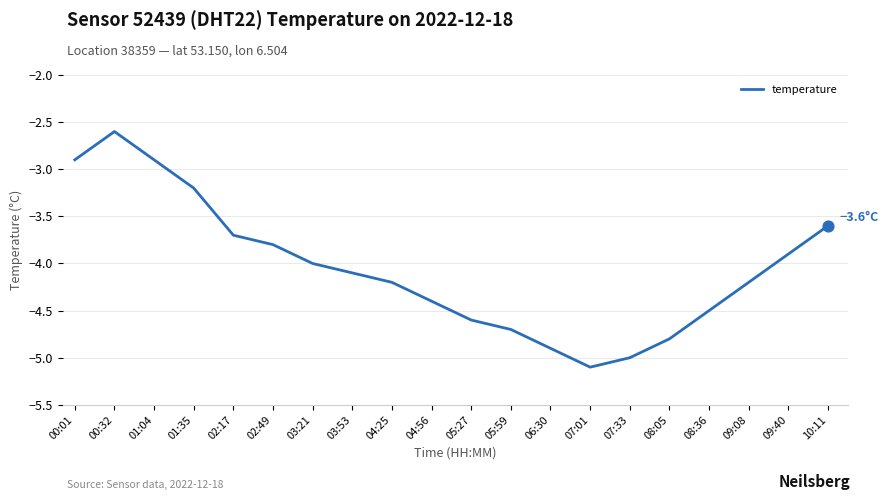

Between 05:27 and 00:32, which is larger?

00:32